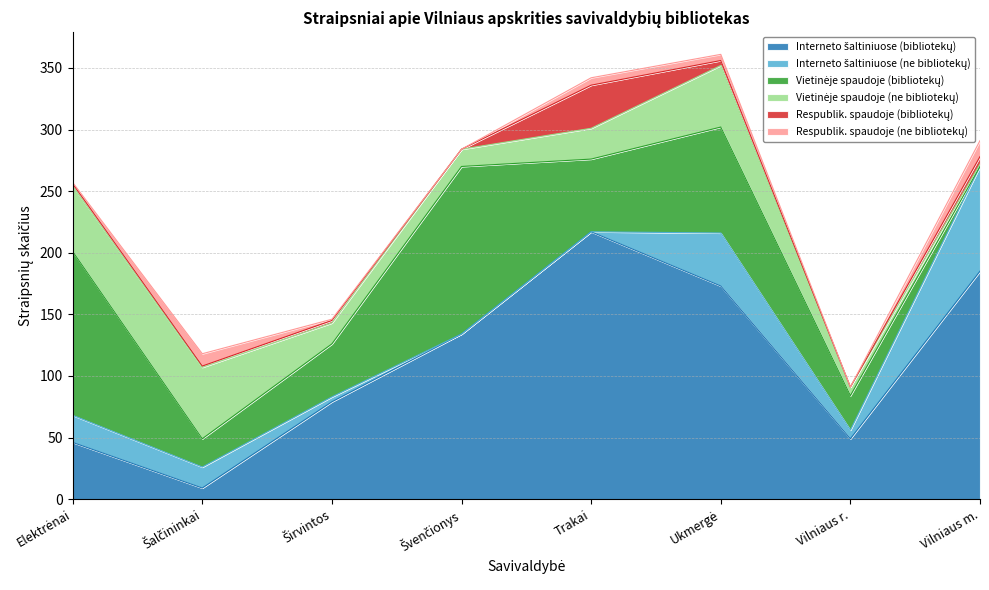

How many lines are shown in the chart?

6